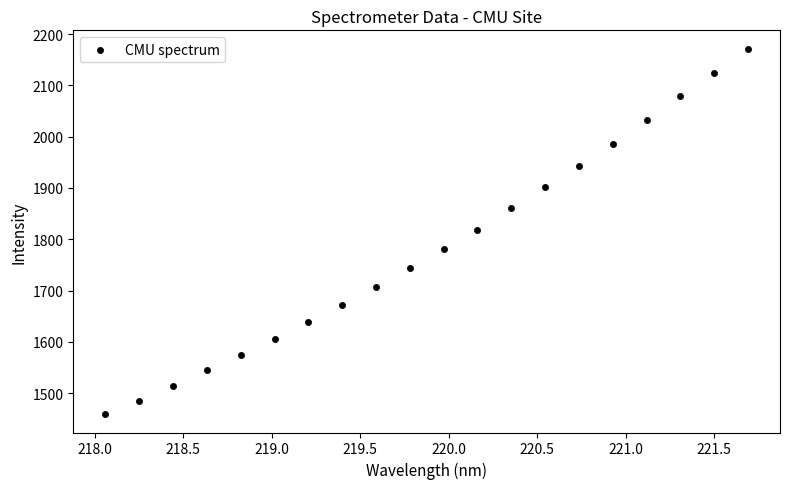

What is the range of X values (max minus min)?

3.6